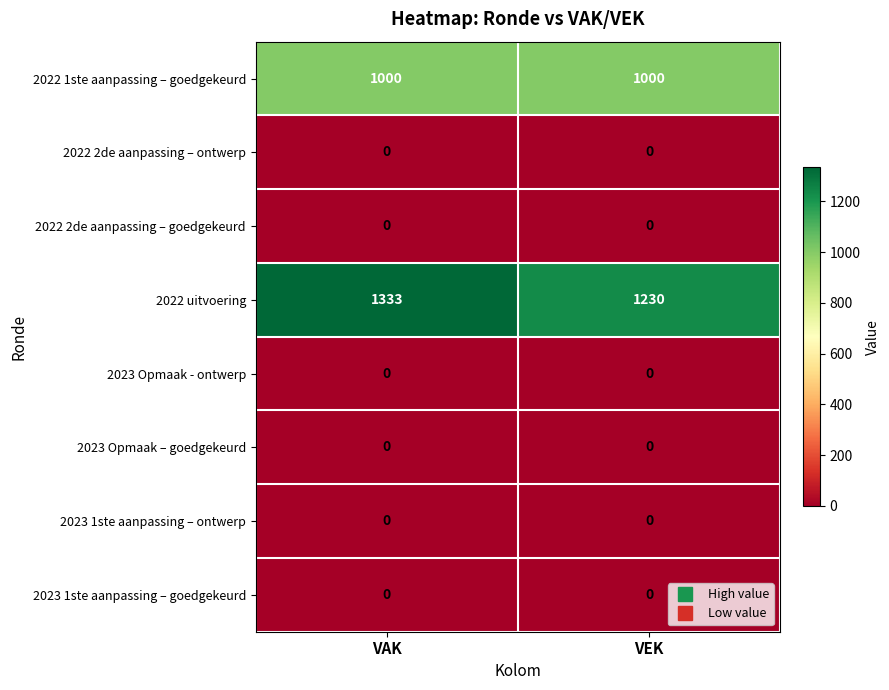

Which series has the largest range (max minus min)?

2022 uitvoering